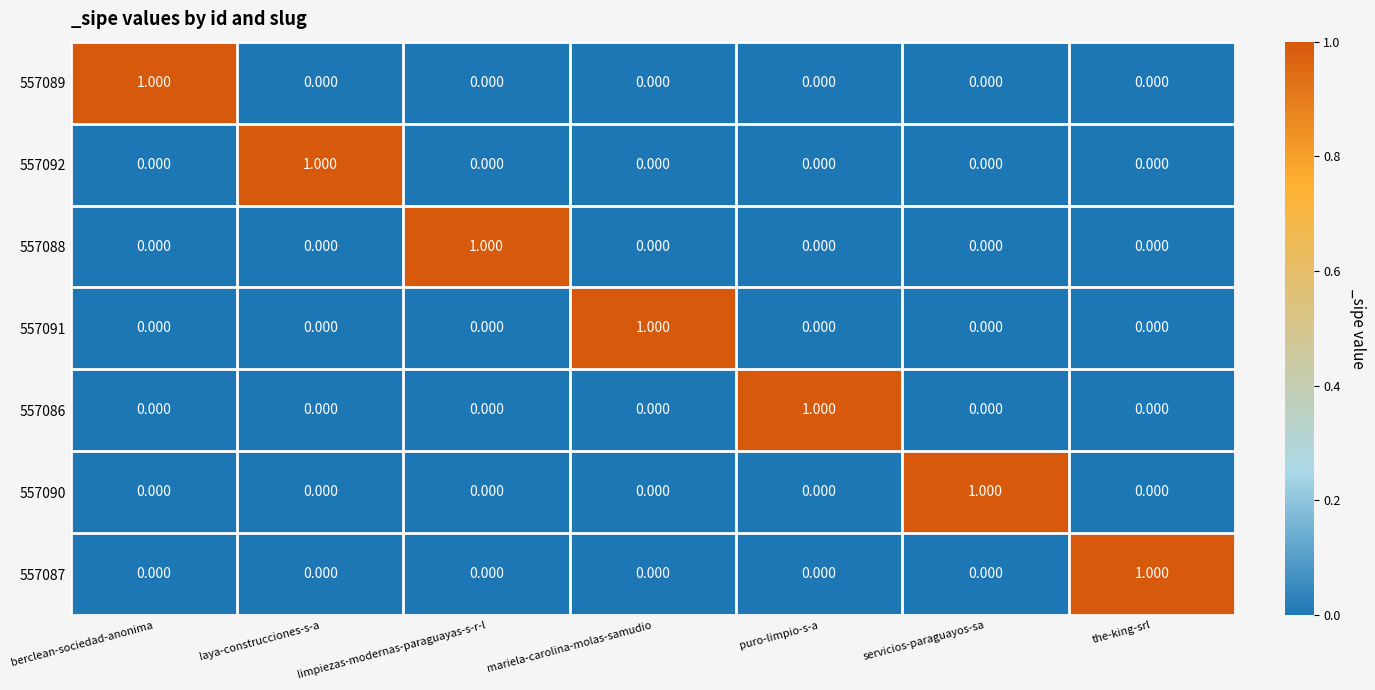

Is the value of 557086 at puro-limpio-s-a greater than the value of 557091 at servicios-paraguayos-sa?

Yes